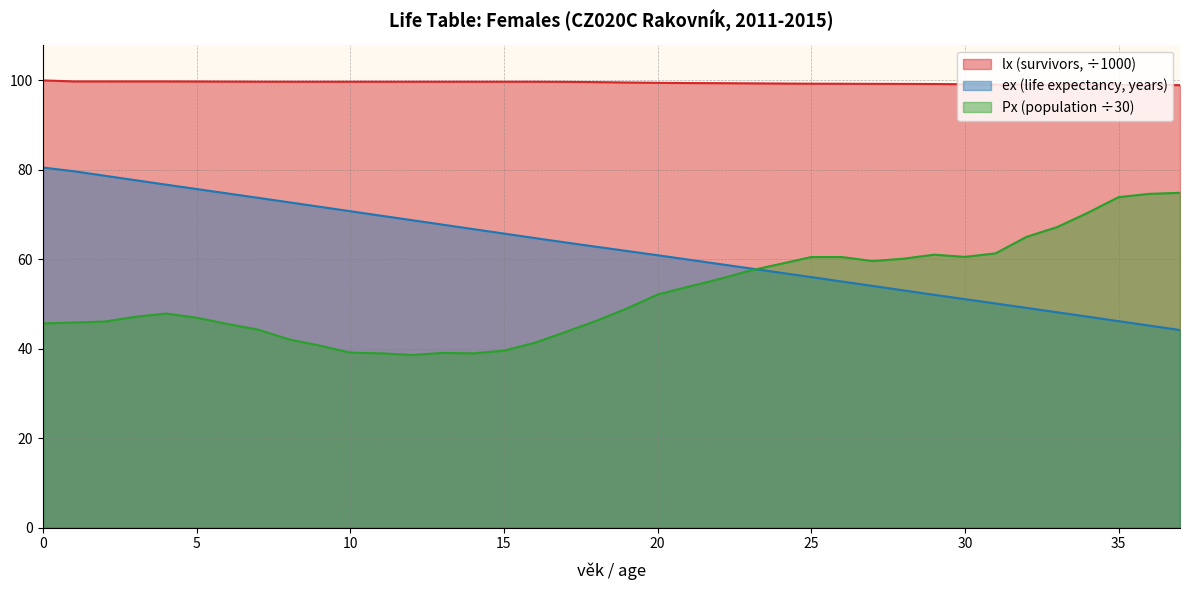

Rank the series by their average value, from highest to lowest.

lx (survivors, ÷1000), ex (life expectancy, years), Px (population ÷30)